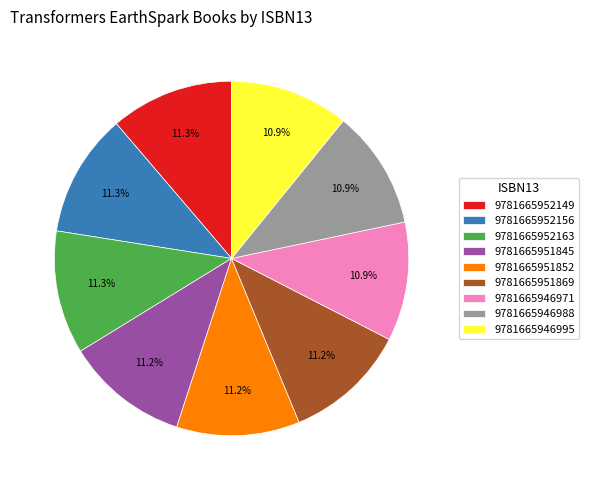

To the nearest percent, what is the combined percentage of 9781665946995 and 9781665952163?

22%